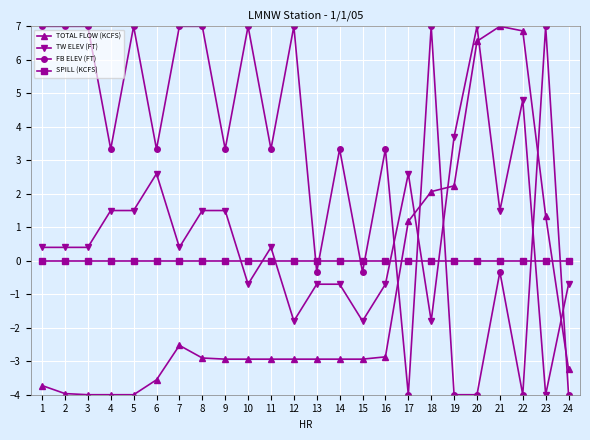

Does the chart have visible grid lines?

Yes